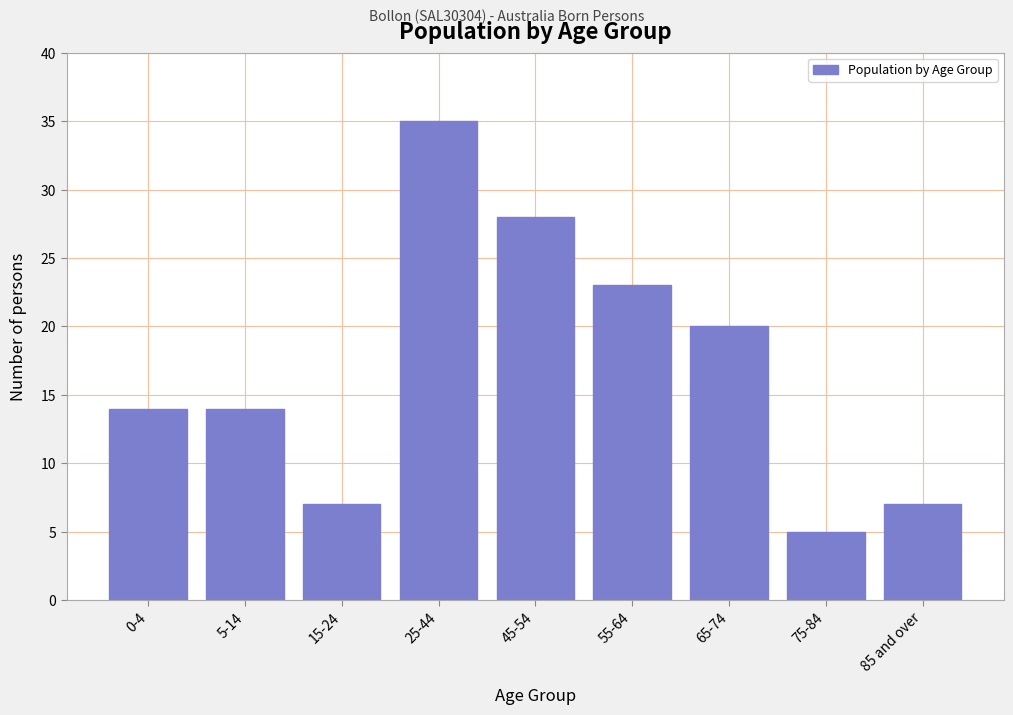

Reading left to right, list all the values displayed in this chart.

14	14	7	35	28	23	20	5	7